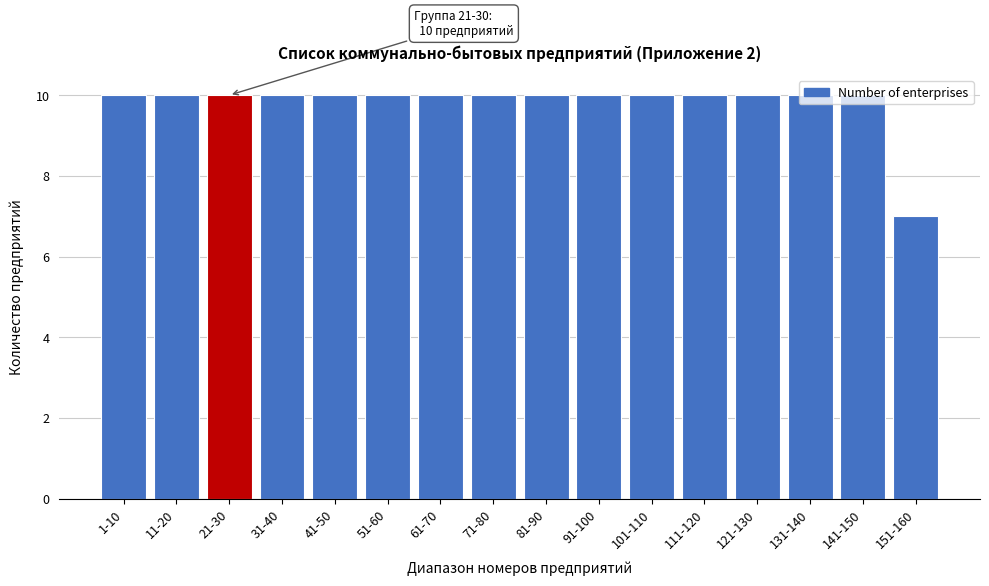

What is the ratio of the value at 131-140 to the value at 21-30?

1.0